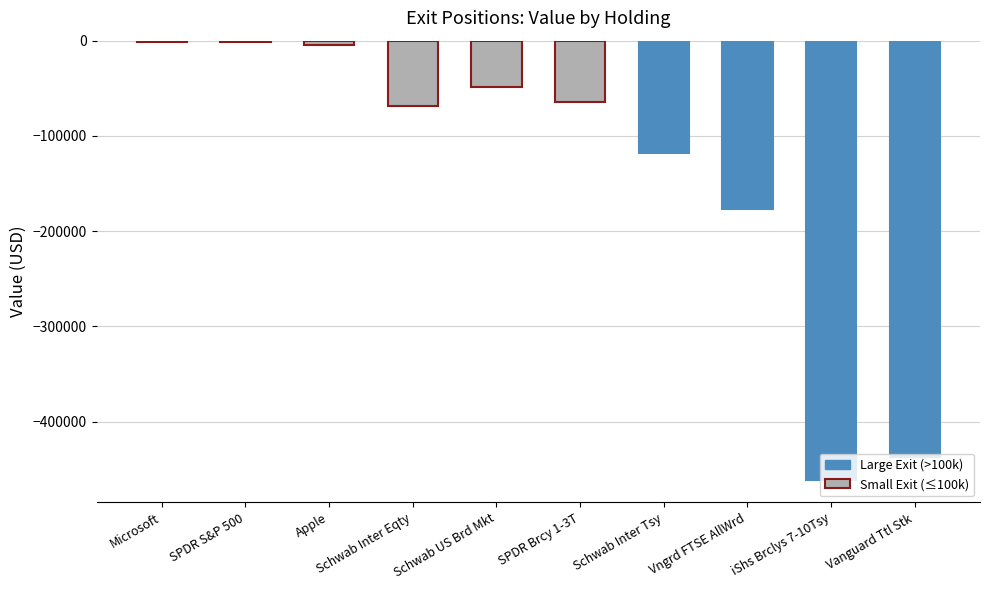

What position from the right is Schwab Inter Eqty?

7